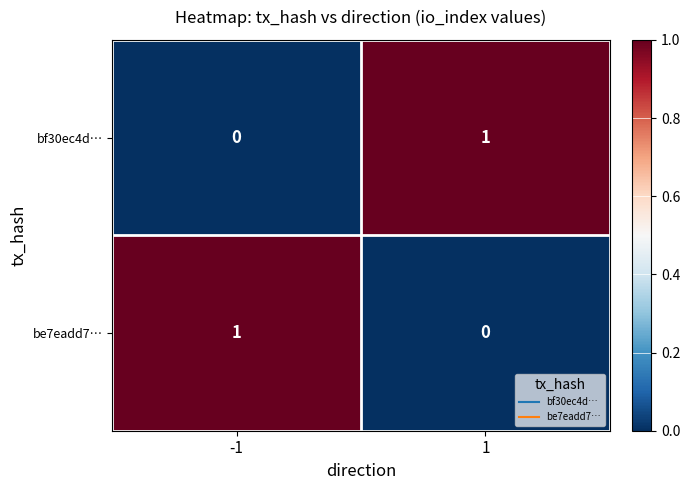

The be7eadd7… series shows 1 at -1. True or false?

True